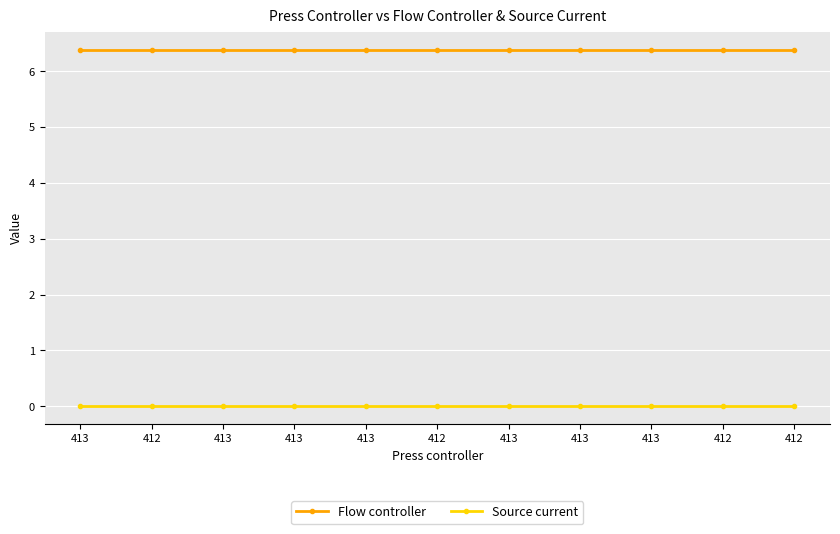

Rank the categories by Flow controller value from highest to lowest.

413, 412, 413, 413, 413, 412, 413, 413, 413, 412, 412